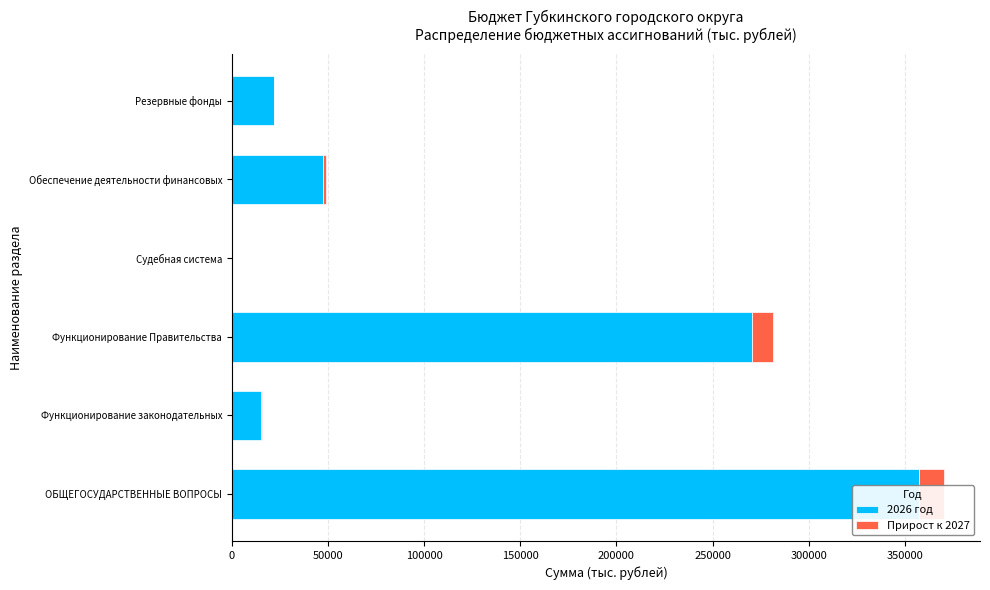

Reading left to right, list all the values displayed in this chart.

2026 год: 357331.6	15088.0	270761.0	161.6	47122.0	22000.0
Прирост к 2027: 13244.4	593.0	10841.0	0.0	1884.0	0.0